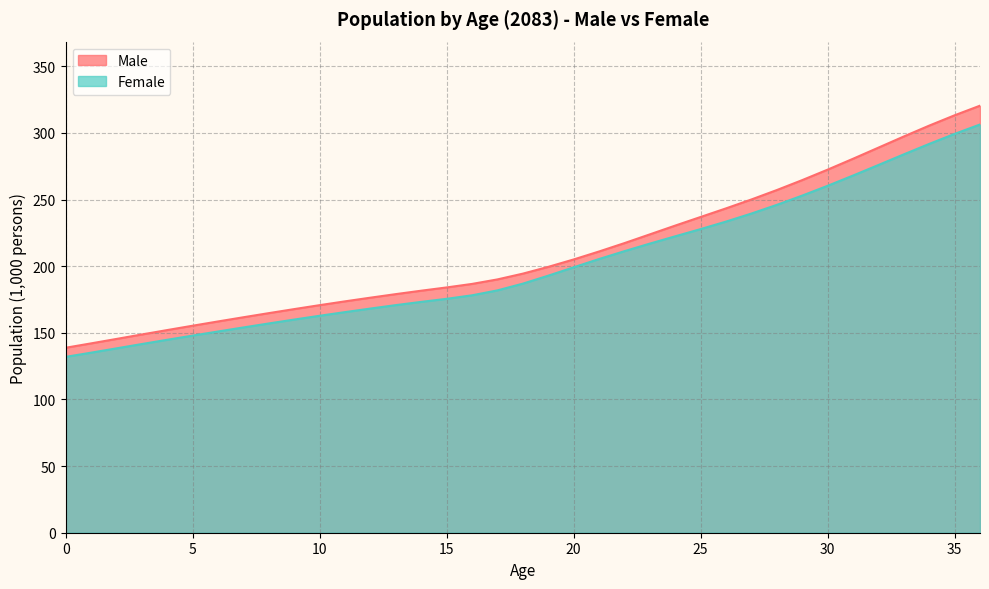

Which series has the largest range (max minus min)?

Male